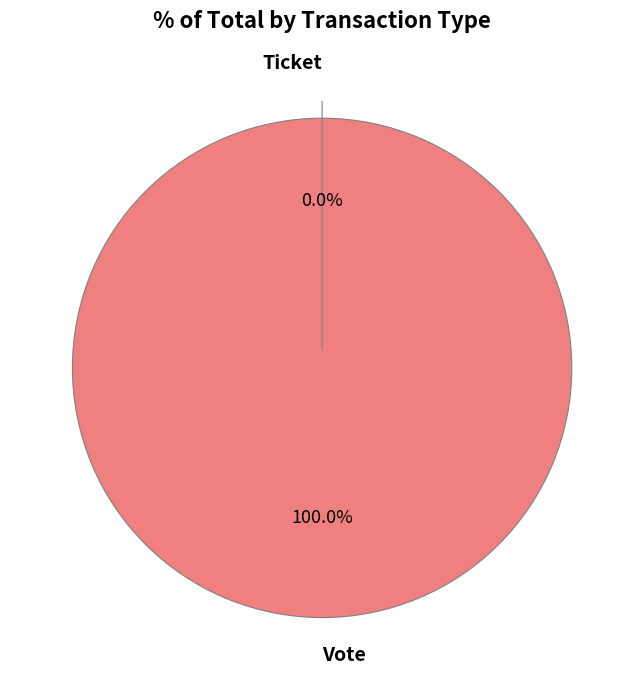

Rank the categories by value from highest to lowest.

Vote, Ticket